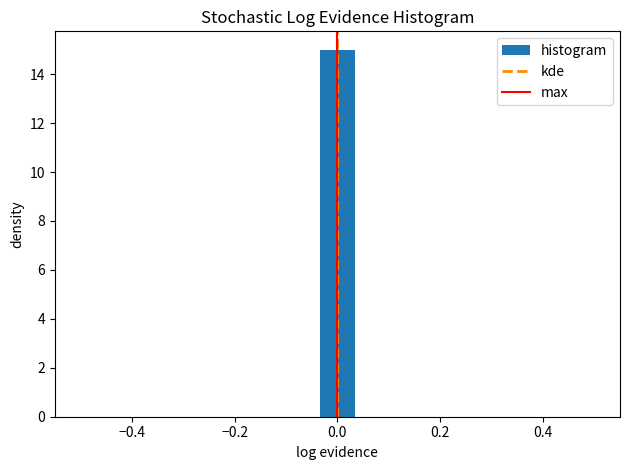

Around what value on the x-axis is the tallest bar? Give the approximate position of its centre, as read against the axis.

0.00